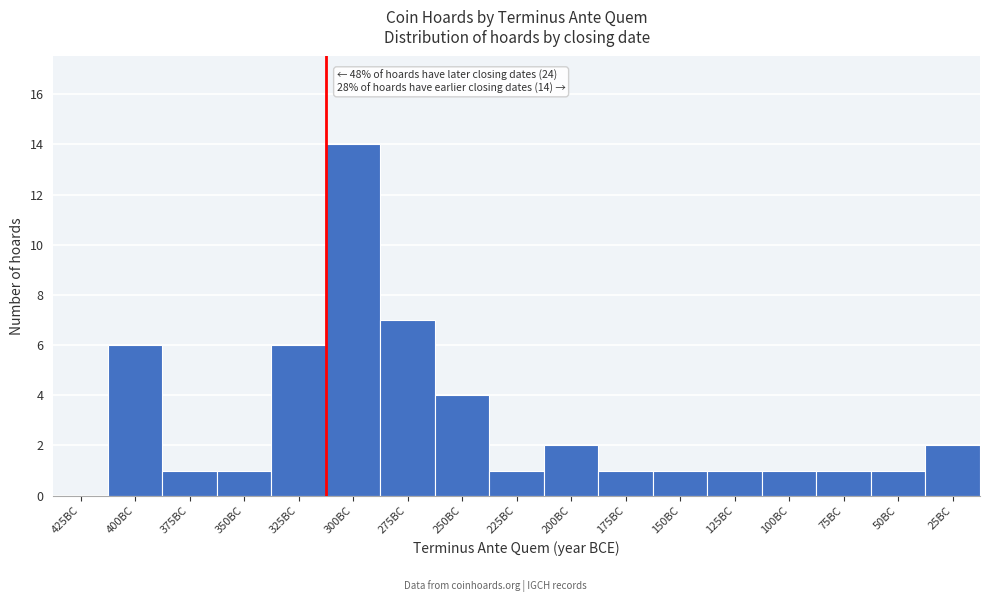

Reading left to right, transcribe all the data shown in this chart.

425BC=0	400BC=6	375BC=1	350BC=1	325BC=6	300BC=14	275BC=7	250BC=4	225BC=1	200BC=2	175BC=1	150BC=1	125BC=1	100BC=1	75BC=1	50BC=1	25BC=2